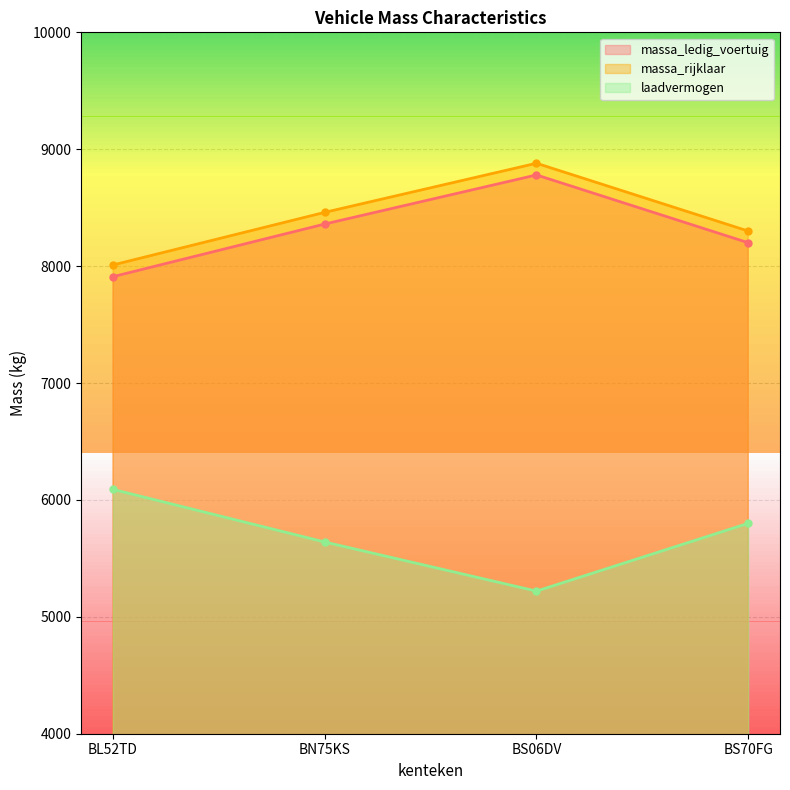

Which series has the widest spread of values?

massa_ledig_voertuig